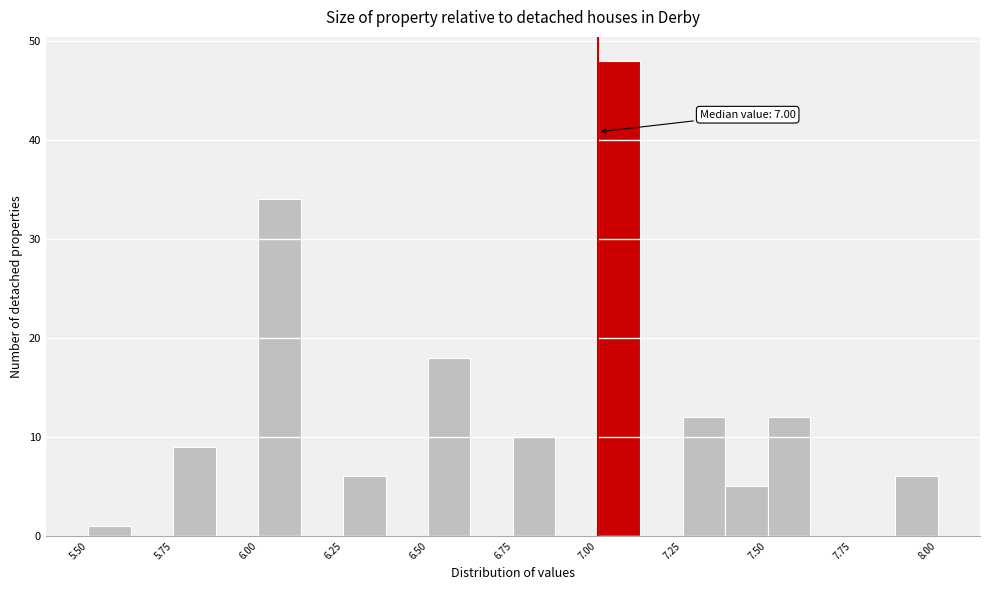

Around what value on the x-axis is the tallest bar? Give the approximate position of its centre, as read against the axis.

7.05